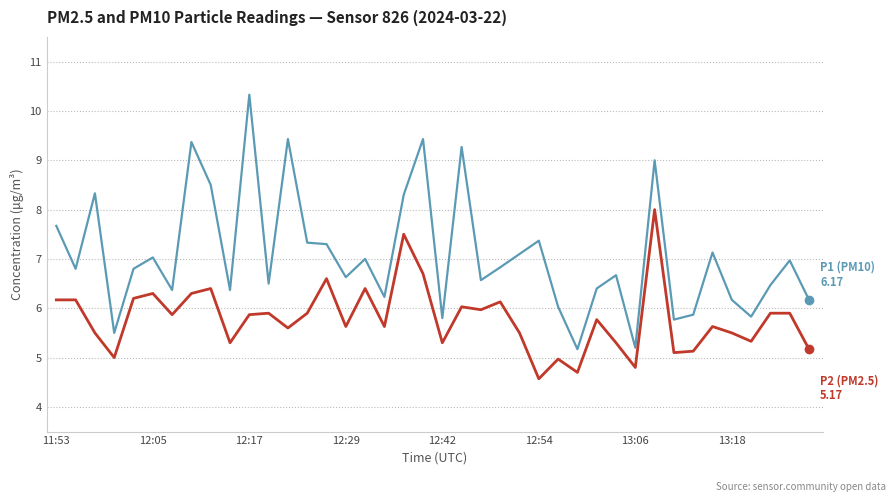

What is the smallest value displayed?

4.6